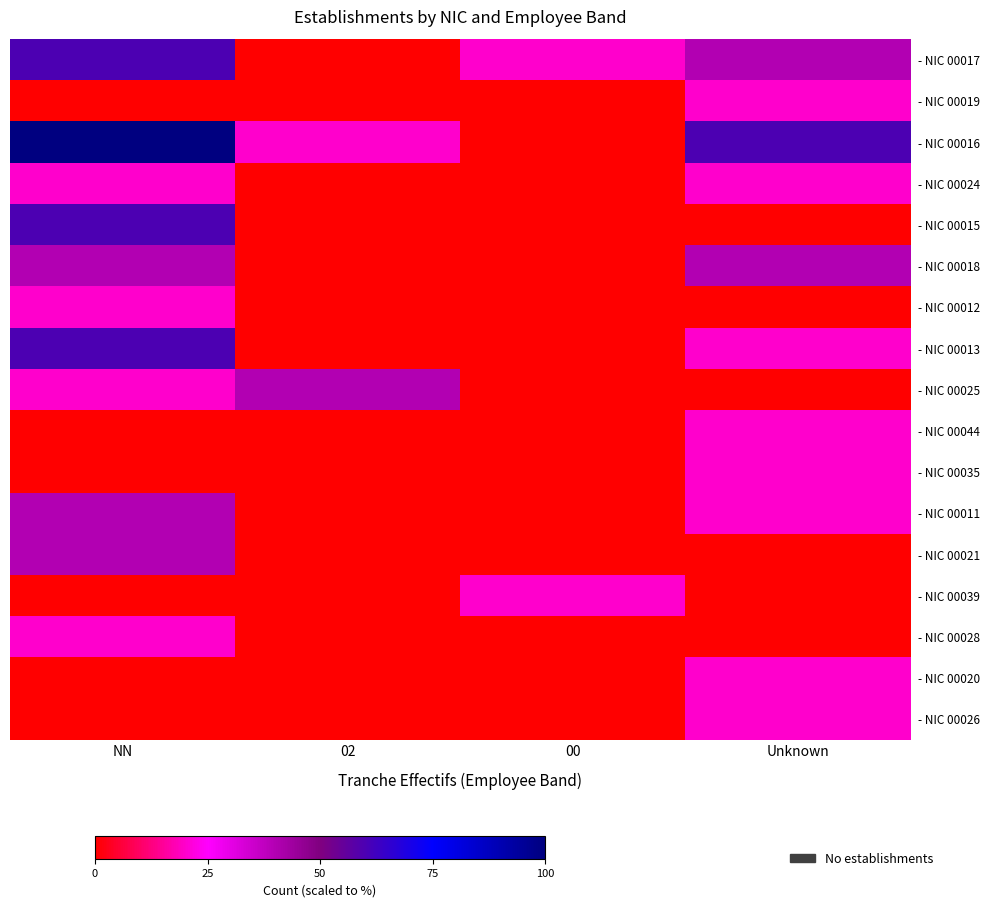

At which category is the sum across all series the highest?

NN